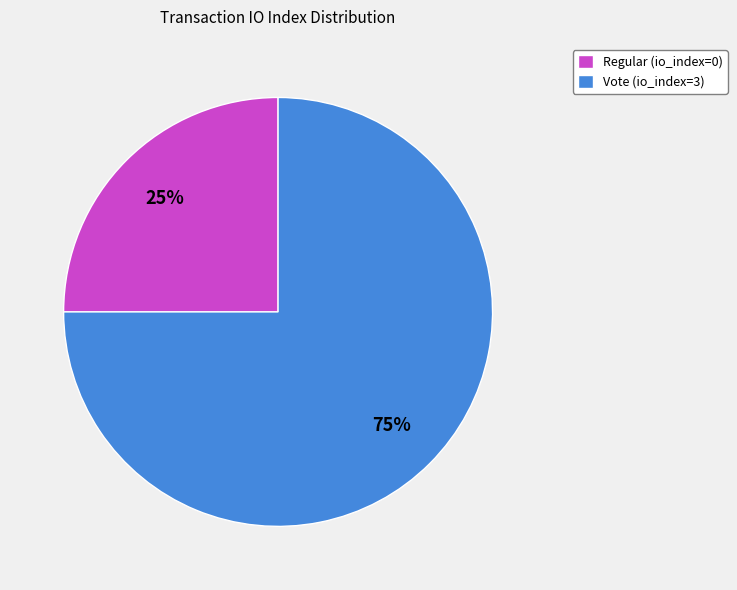

True or false: Vote (io_index=3) accounts for 99% of the total.

False